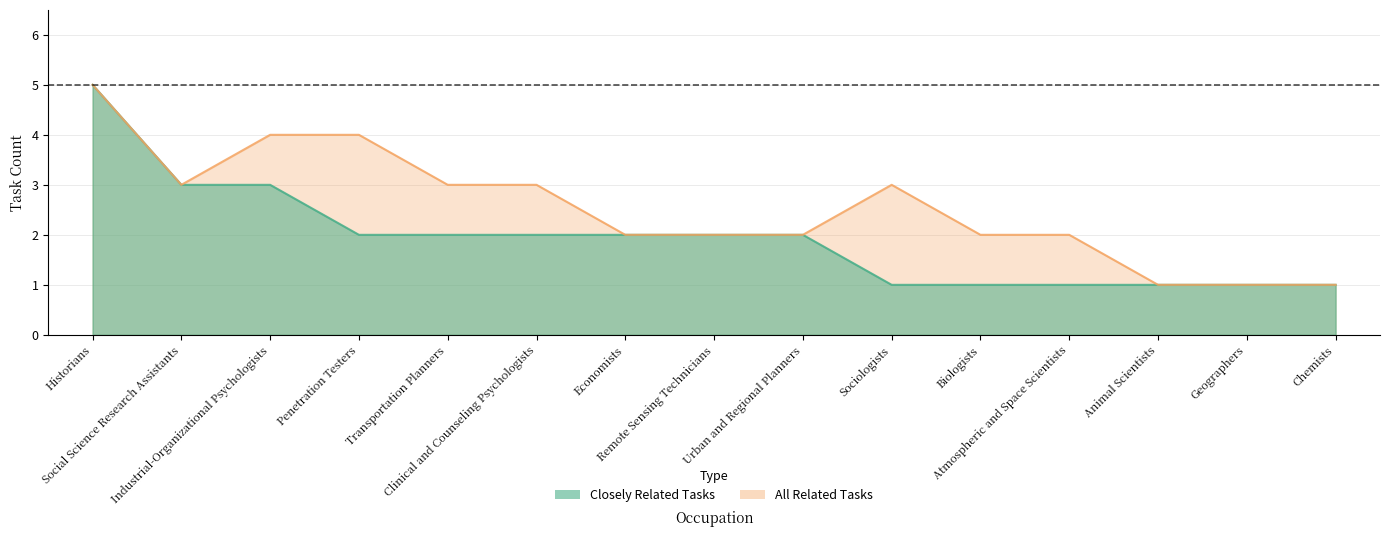

Is it true that closely_related equals 1 at Atmospheric and Space Scientists?

False